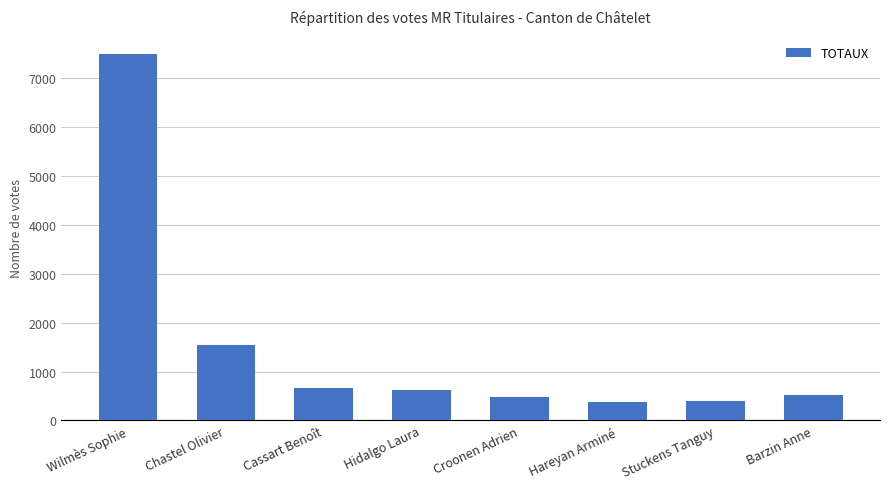

What is the difference between the maximum and minimum values?

7112